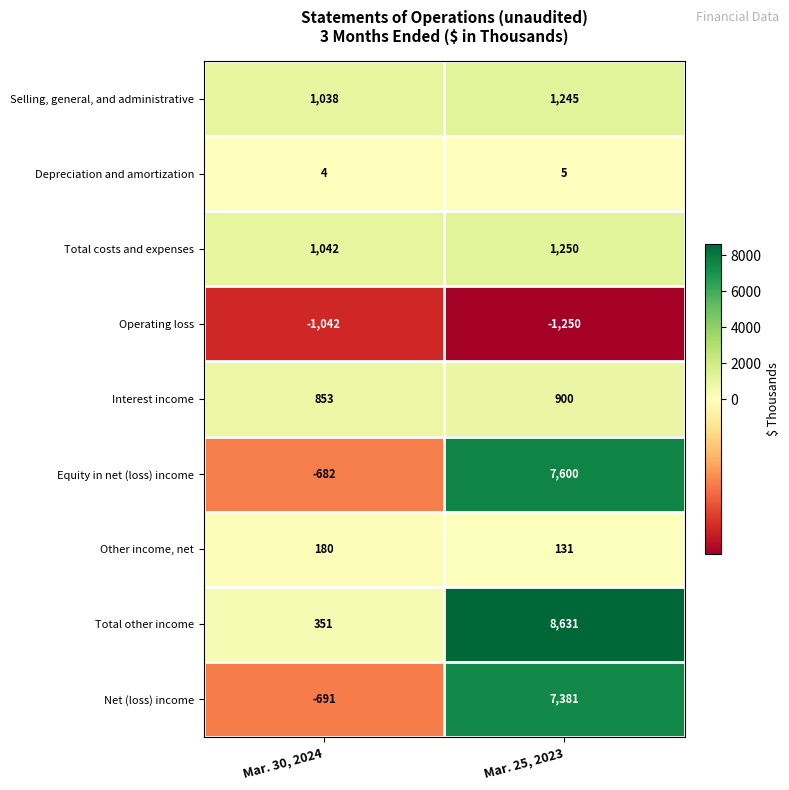

Rank the series by their maximum value, from highest to lowest.

Total other income, Equity in net (loss) income, Net (loss) income, Total costs and expenses, Selling, general, and administrative, Interest income, Other income, net, Depreciation and amortization, Operating loss